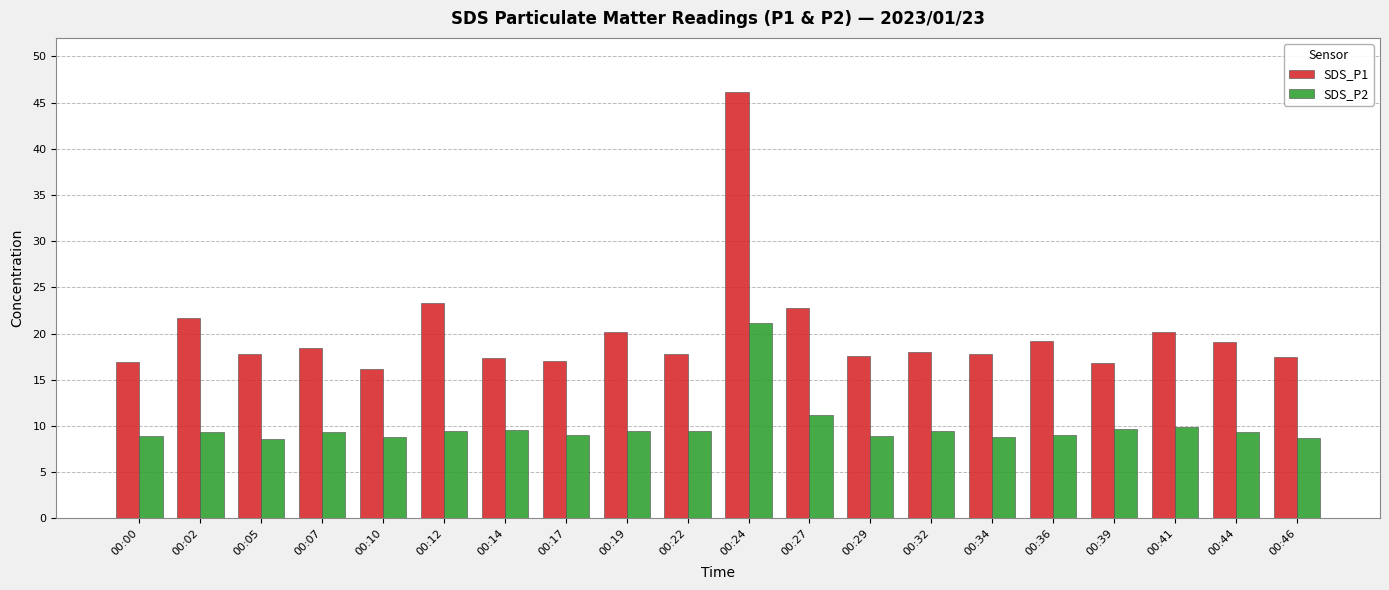

What is the value of the SDS_P1 bar at the 2nd from the left?

21.7